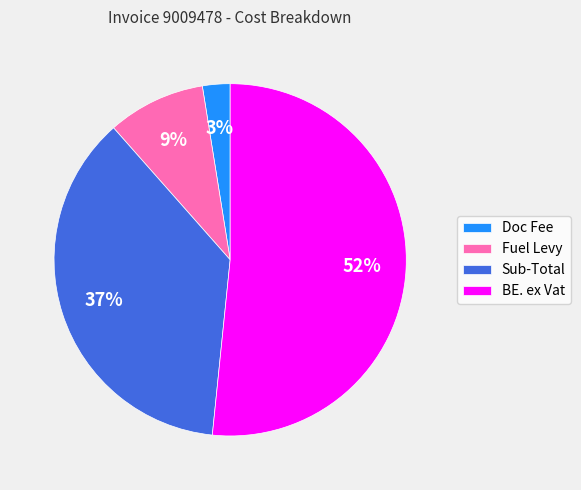

Which has a higher value, Fuel Levy or Sub-Total?

Sub-Total